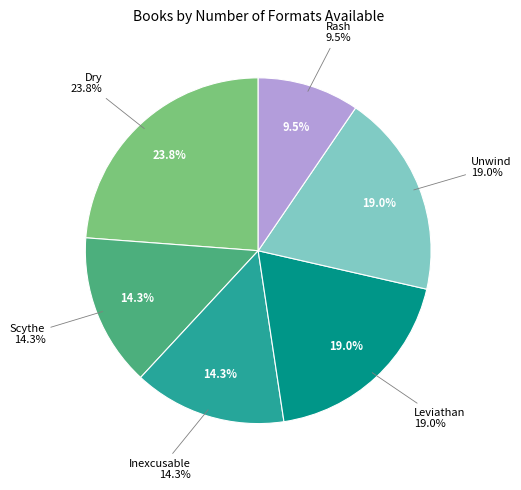

How many slices are in this pie chart?

6